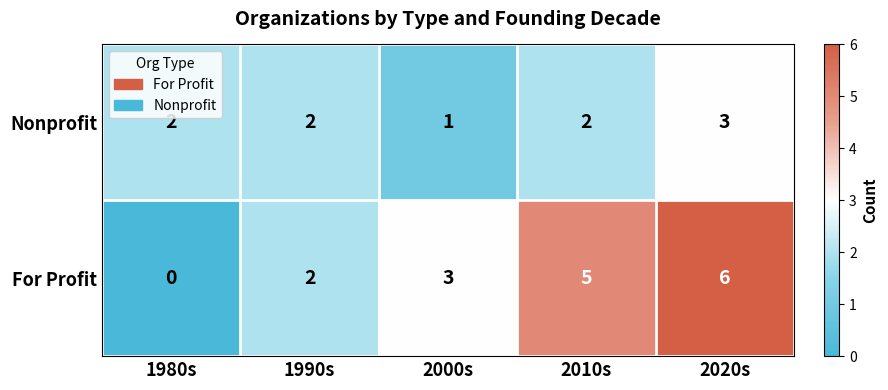

How many Nonprofit values are between 2 and 3?

4